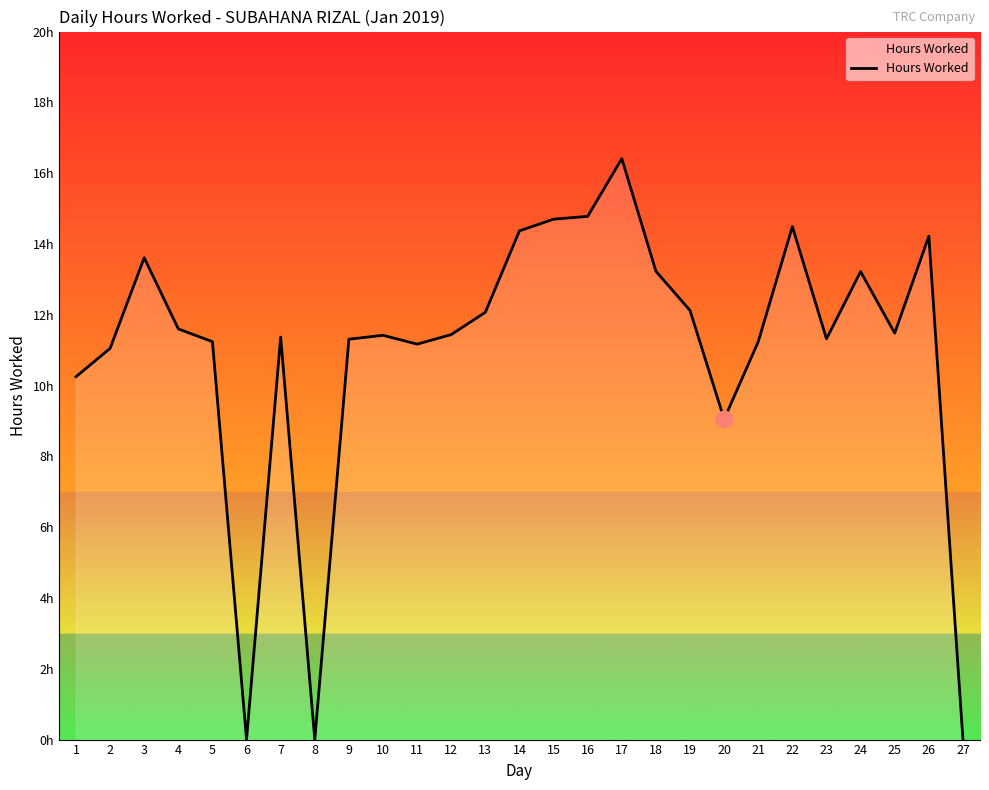

What is the difference between the second highest and second lowest values?

14.8